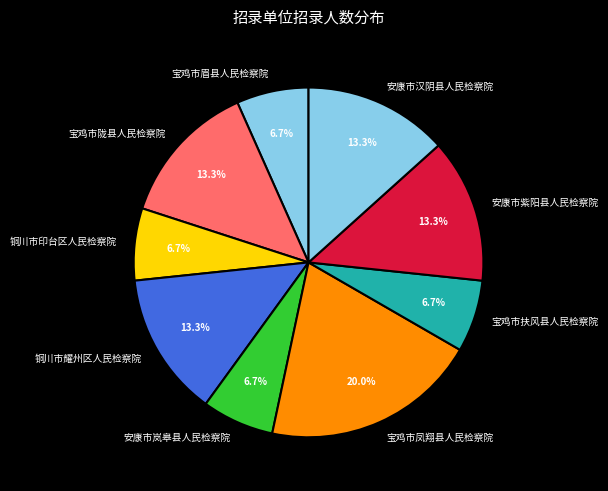

Which category has the biggest portion of the pie?

宝鸡市凤翔县人民检察院